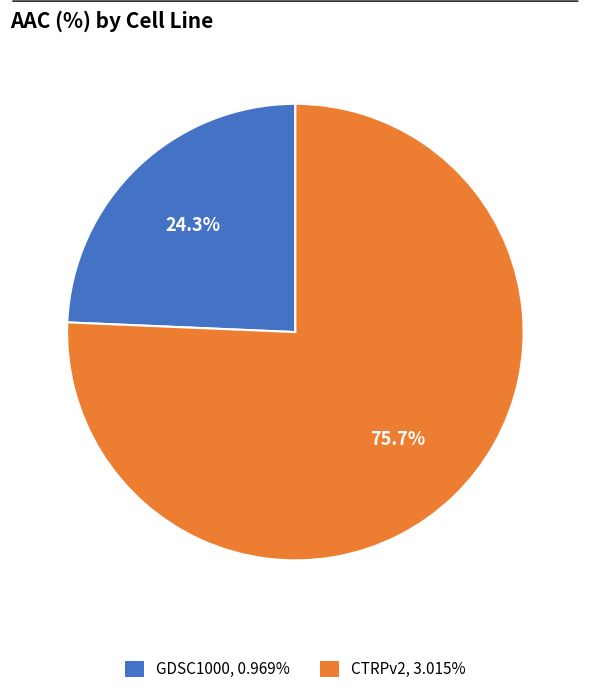

How many slices are in this pie chart?

2